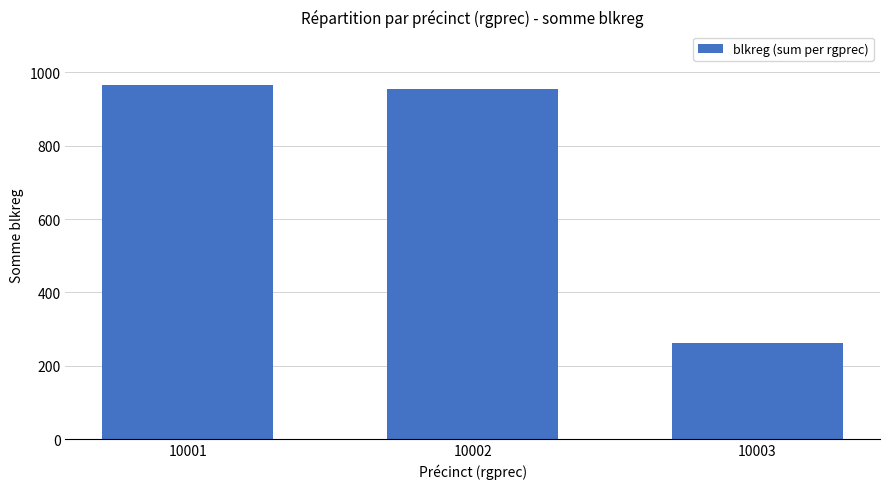

True or false: the data shows 1696 at 10001.

False